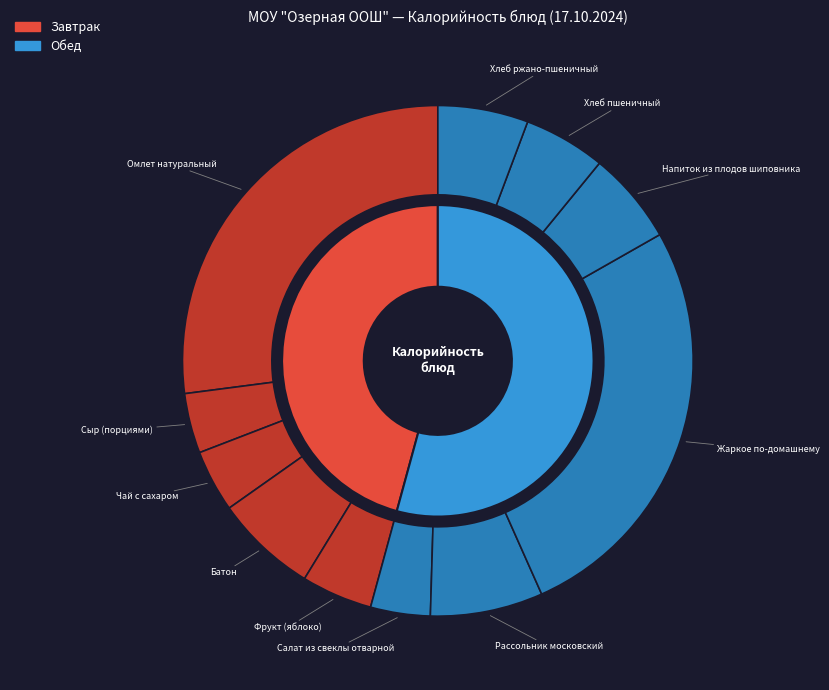

Do Омлет натуральный and Батон together represent more than half of the pie?

No